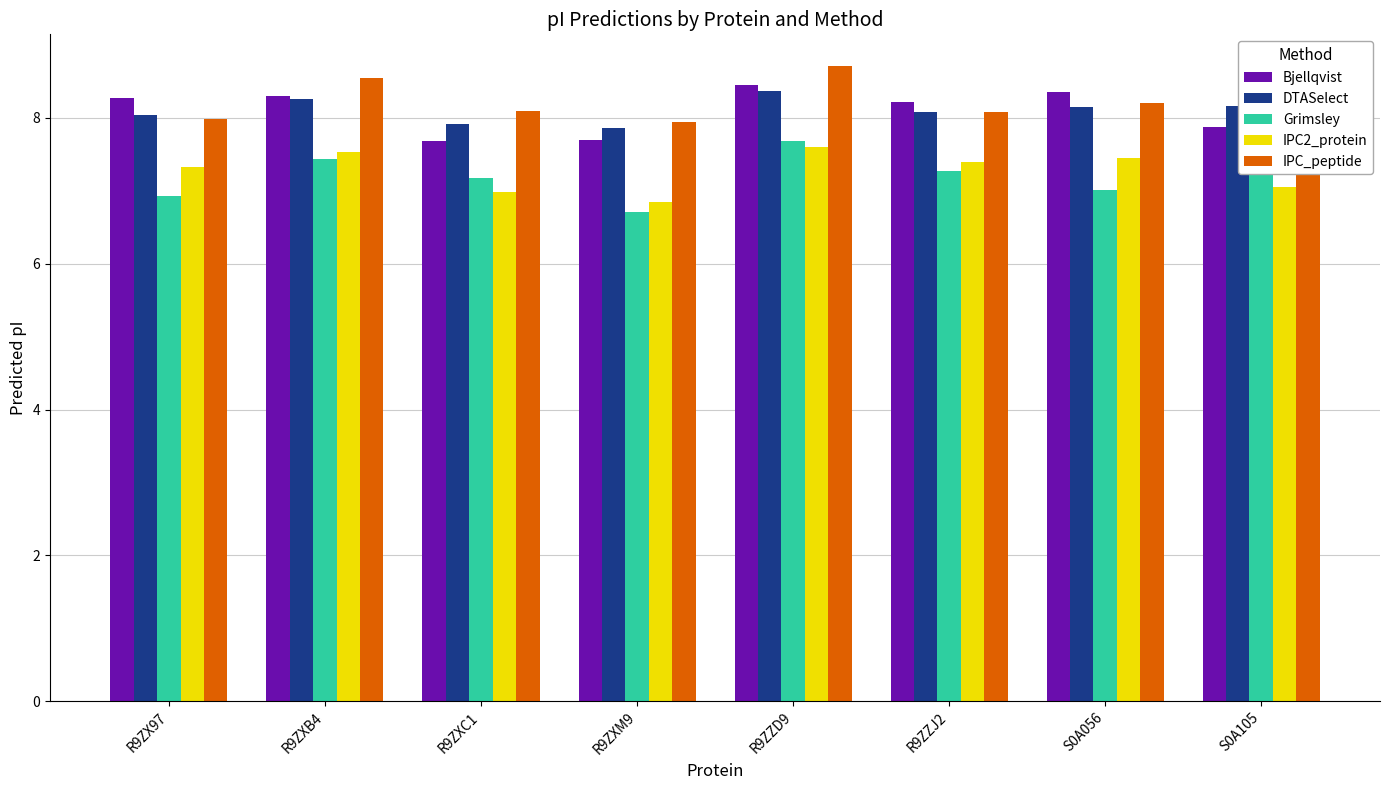

What is the label of the 6th bar from the left?

R9ZZJ2